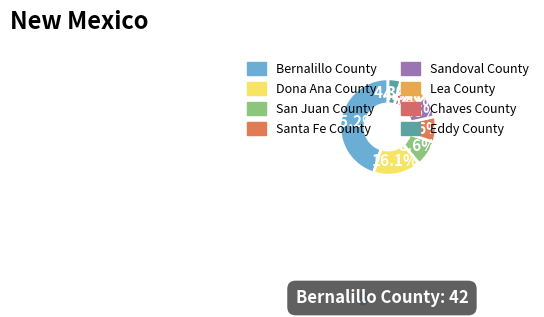

Does Sandoval County account for over 50% of the chart?

No